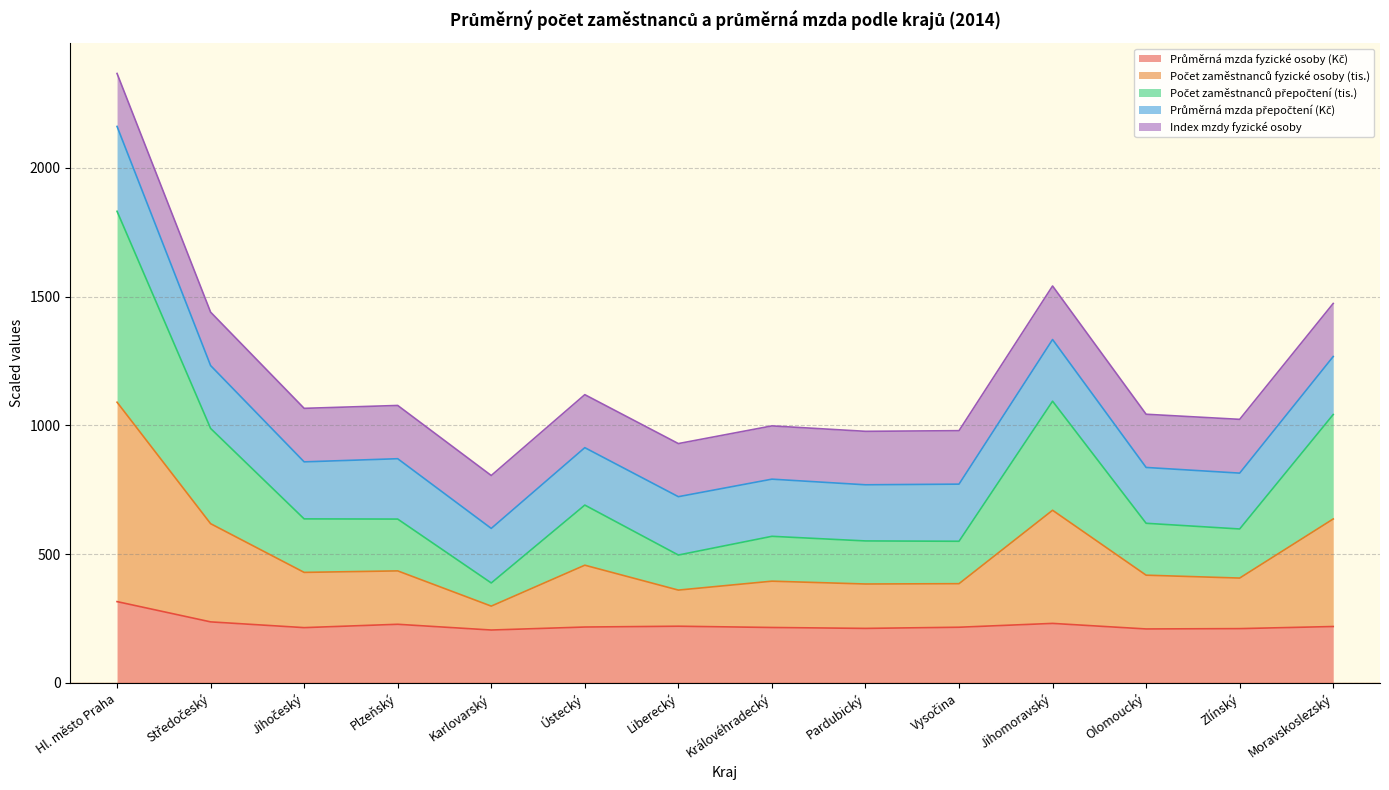

At which category is the sum across all series the highest?

Hl. město Praha